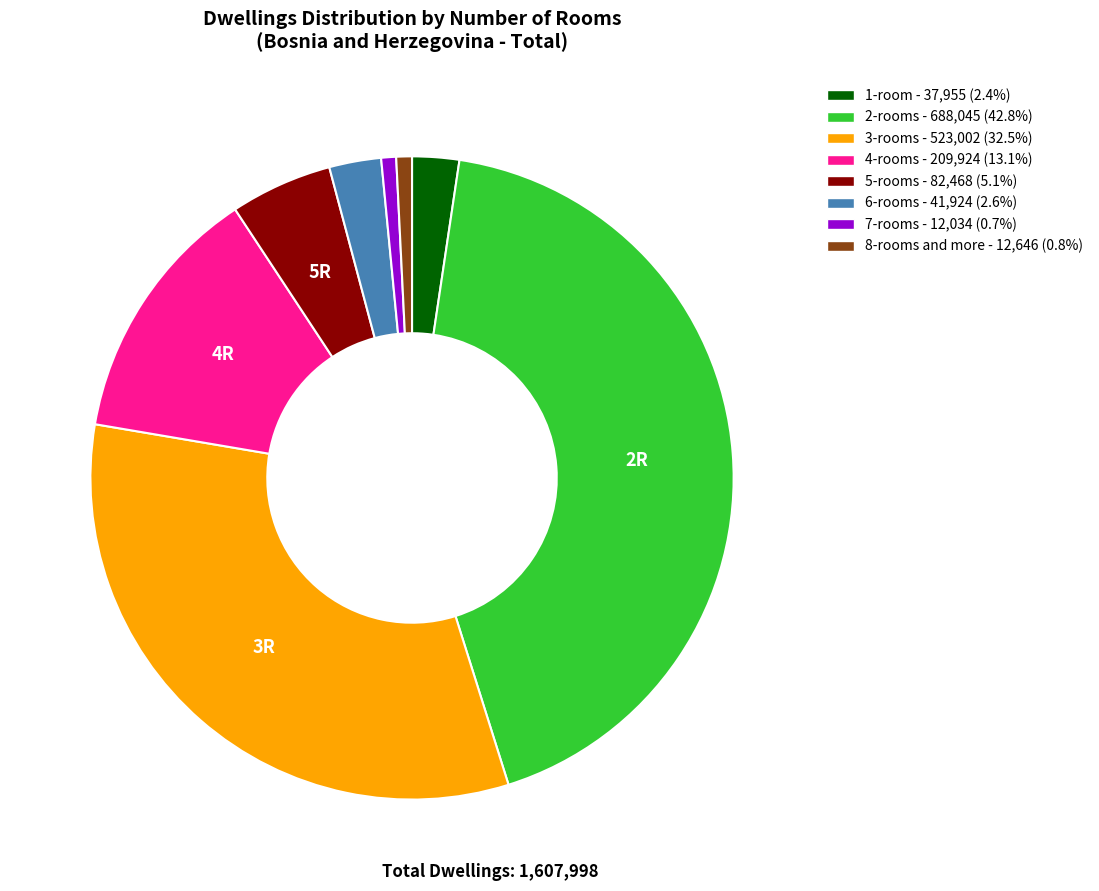

Do 4-rooms and 7-rooms together represent more than half of the pie?

No